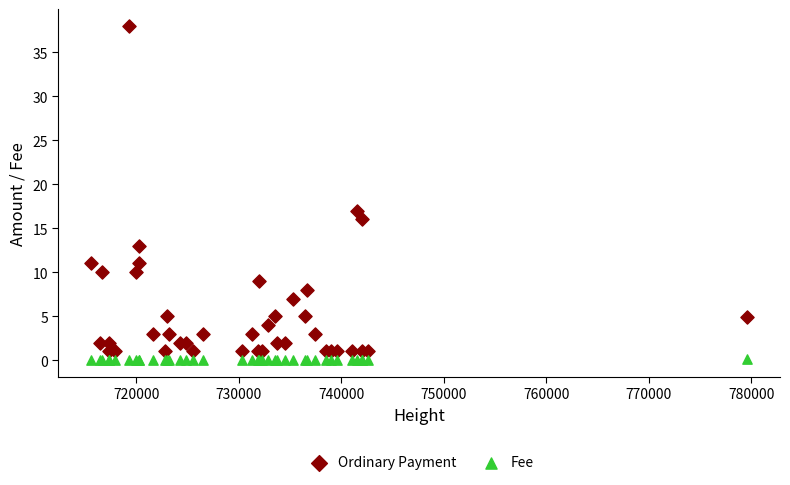

Which series has the widest spread of Y values?

Ordinary Payment